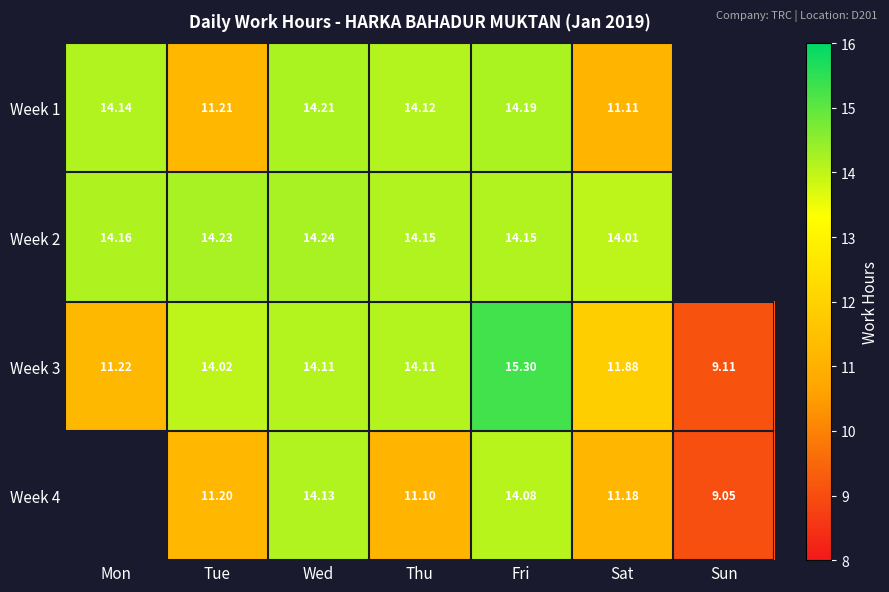

Which series changed the most between Tue and Thu?

Week 1